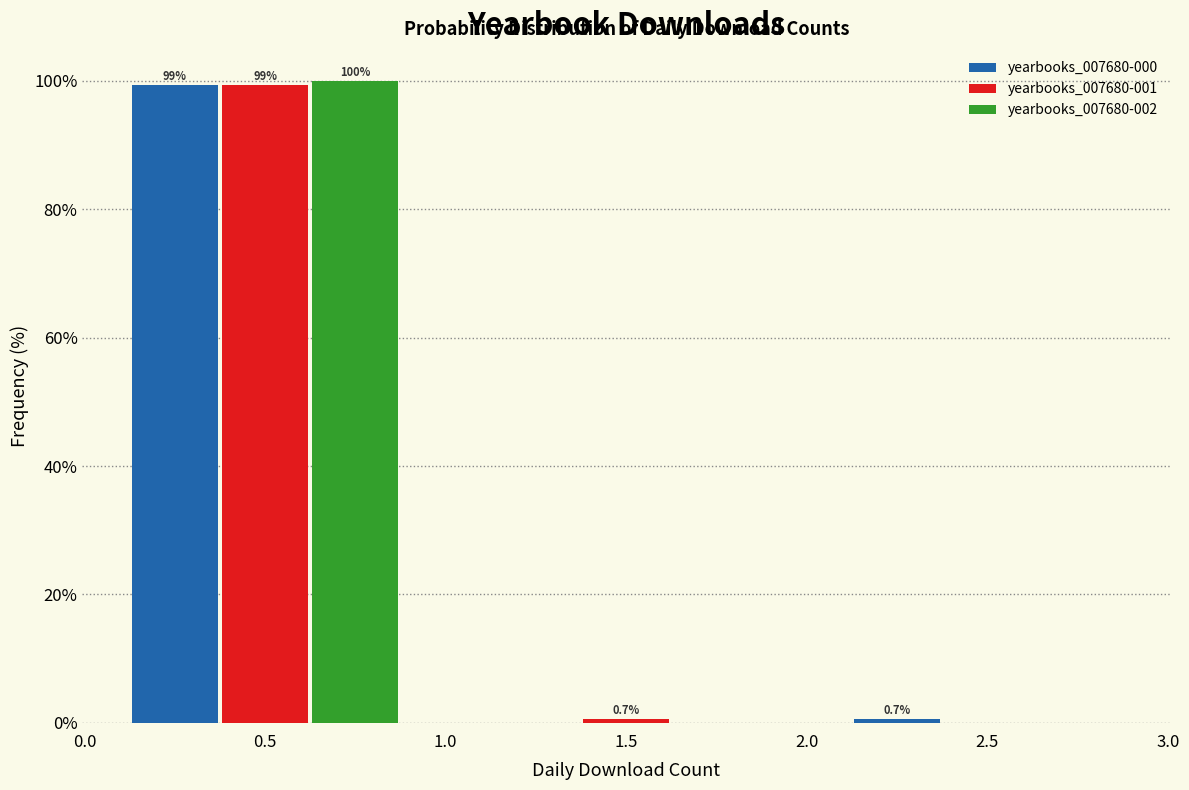

In the yearbooks_007680-002 series, which range on the x-axis has the tallest bar?

0.0 to 1.0